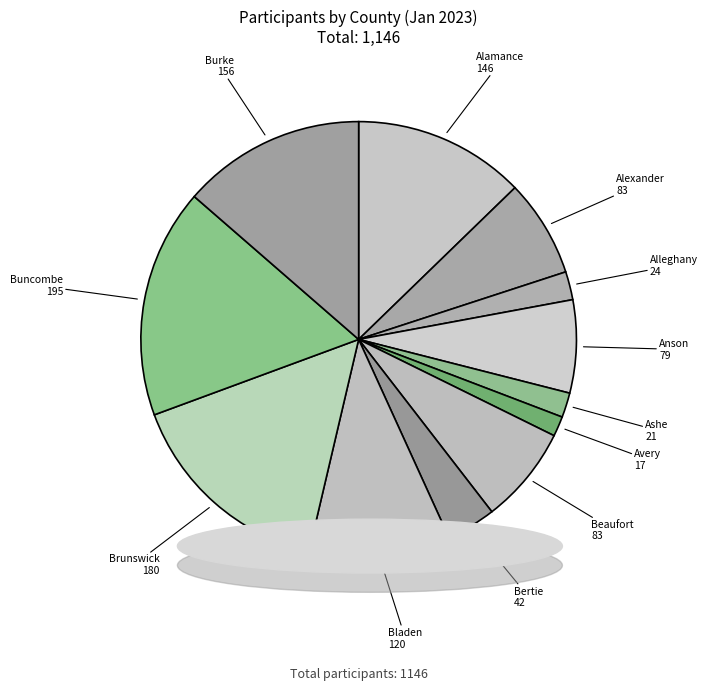

How many segments does this pie chart have?

12